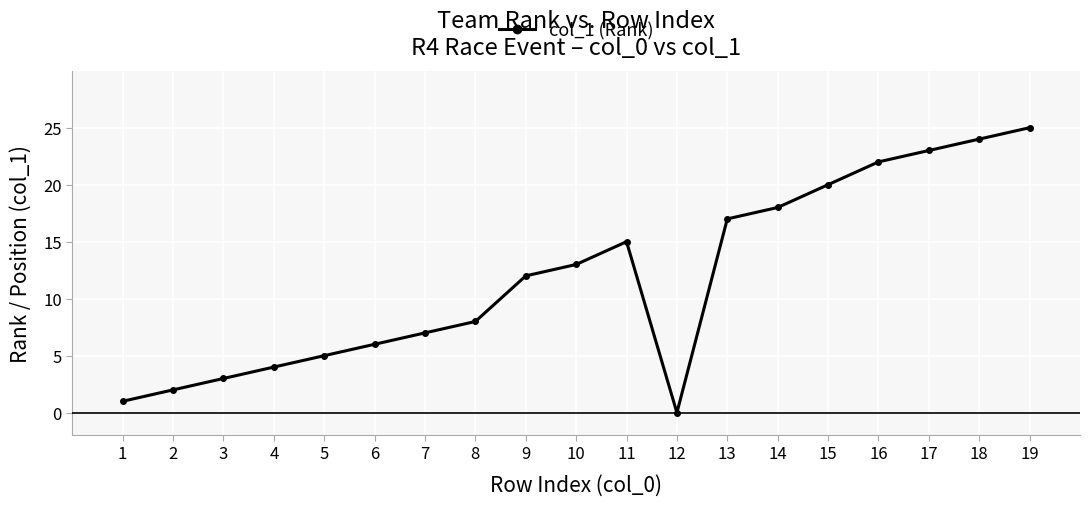

At which category does the data reach its first local peak?

11